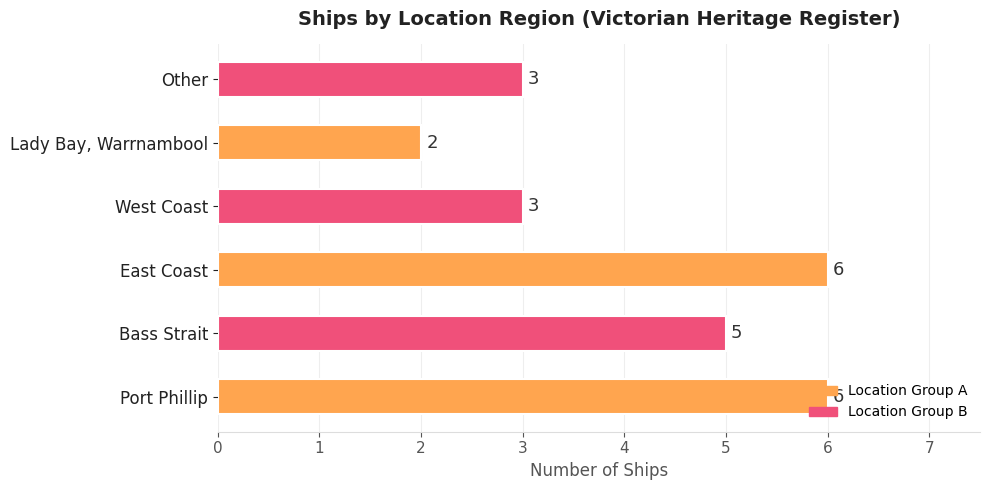

Between Other and Lady Bay, Warrnambool, which is larger?

Other